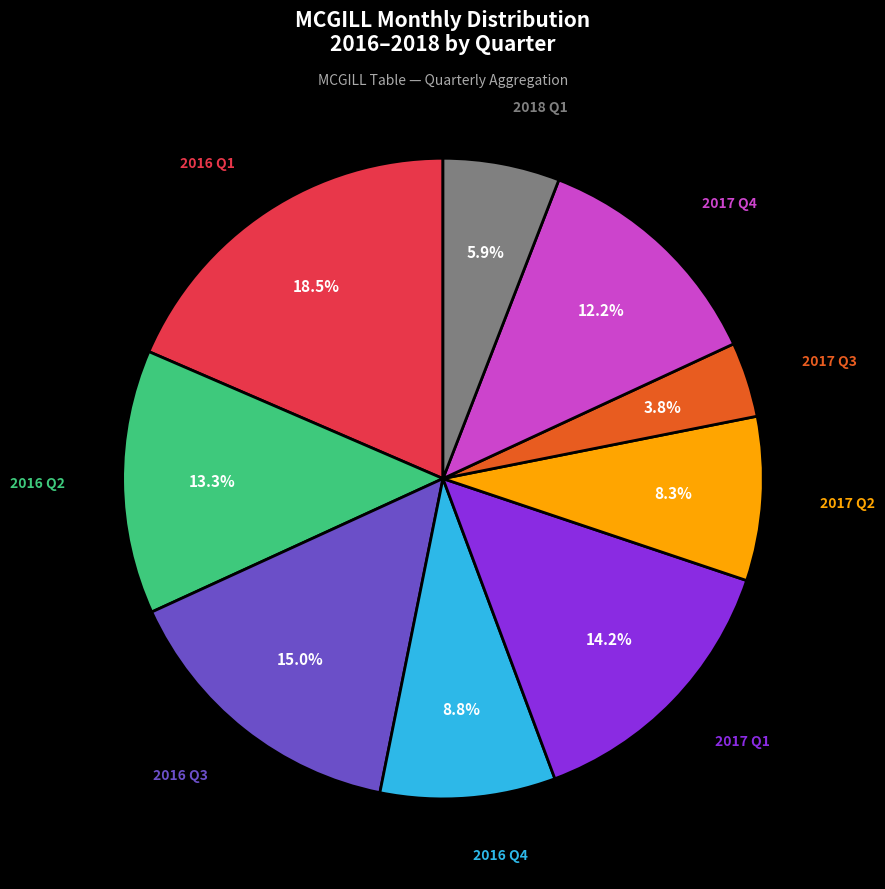

To the nearest percent, what is the average slice percentage?

11%